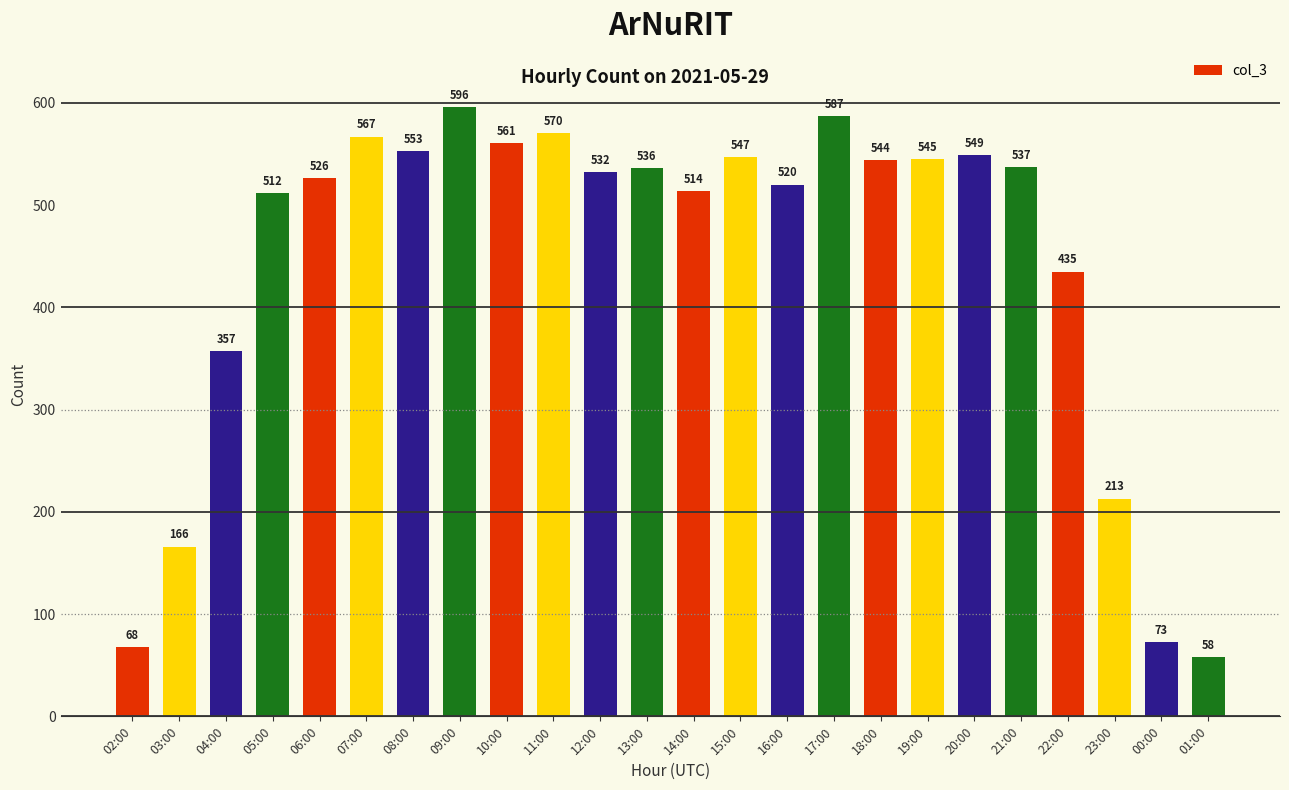

Does the chart contain any negative values?

No